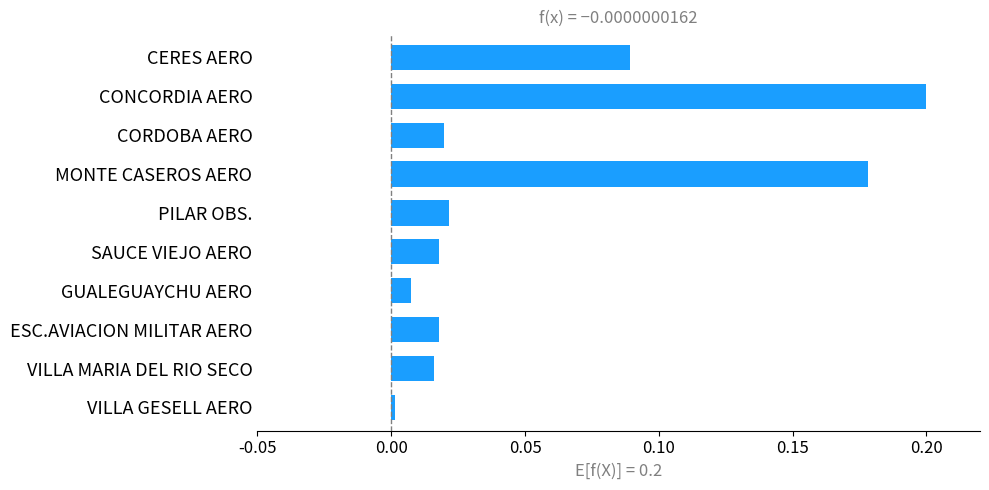

What position from the top is CORDOBA AERO?

3